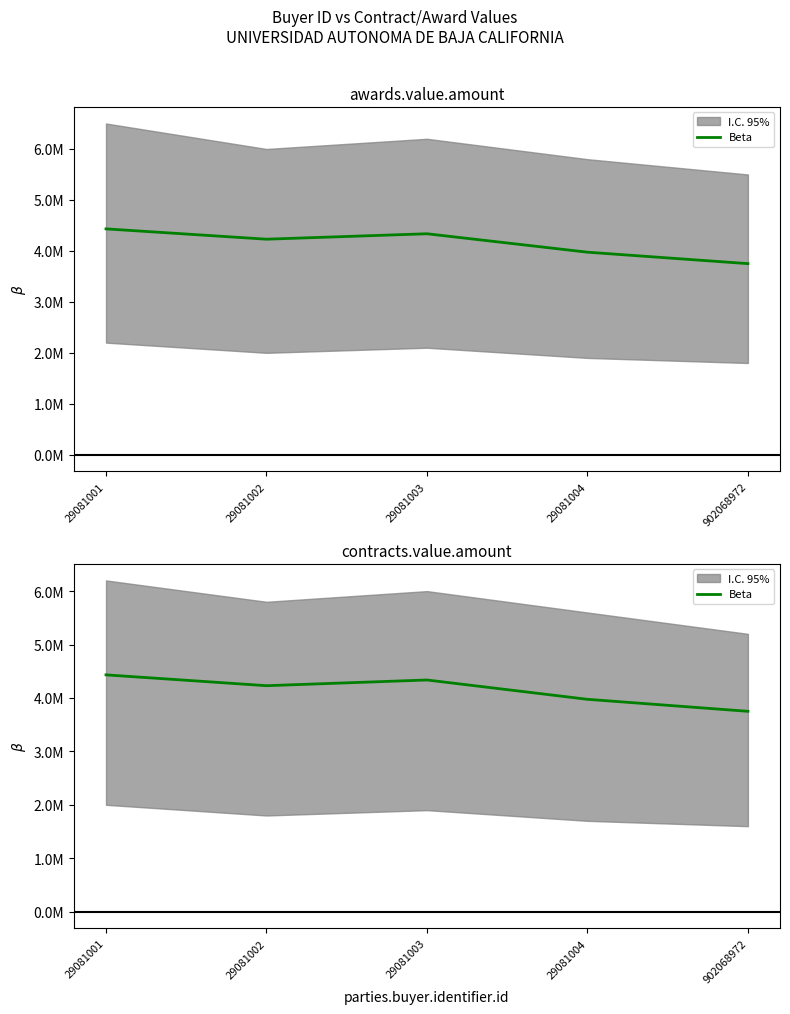

Reading left to right, transcribe all the data shown in this chart.

29081001=4432184.8	29081002=4229581.0	29081003=4336331.5	29081004=3974649.1	902068972=3750000.0